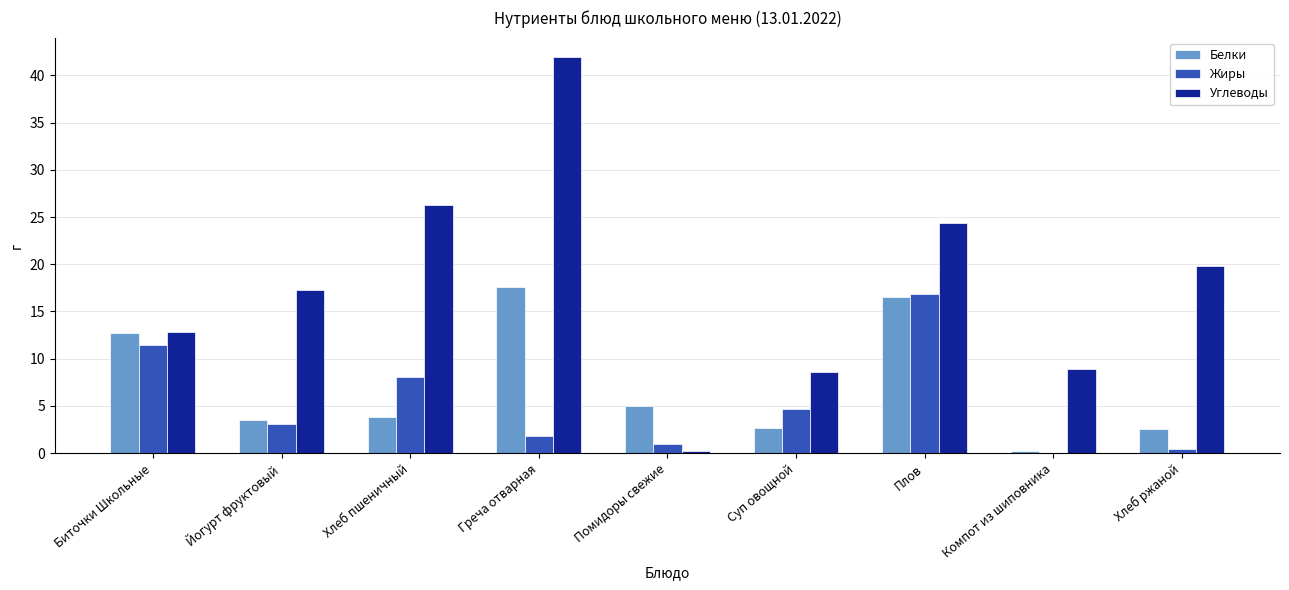

Is it true that Углеводы equals 24.4 at Плов?

True